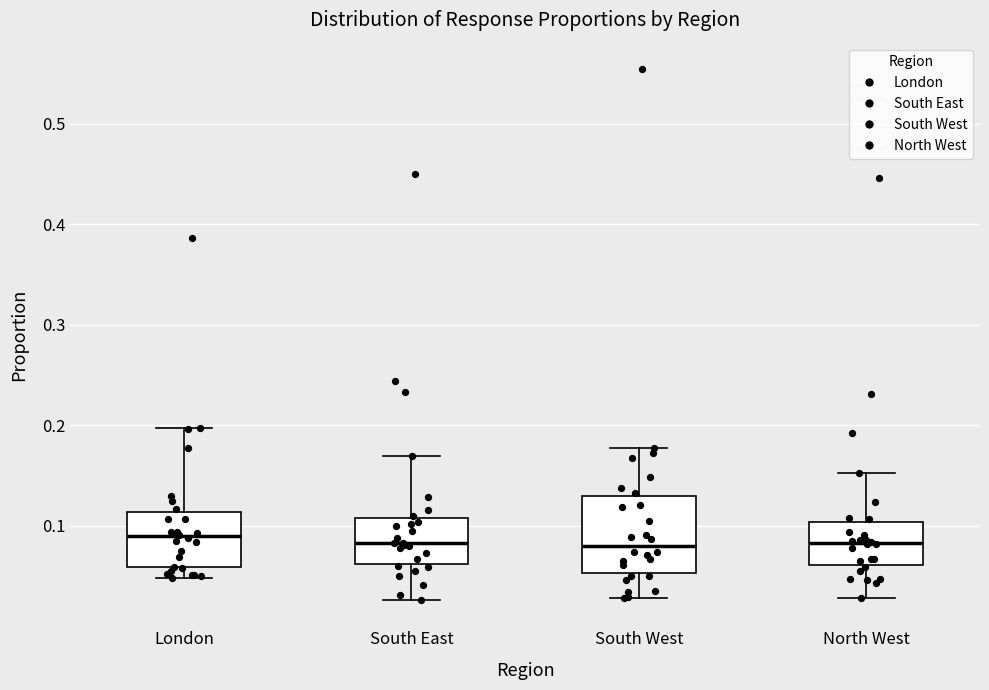

Comparing the boxes themselves (not the whiskers), which one is the tallest?

South West